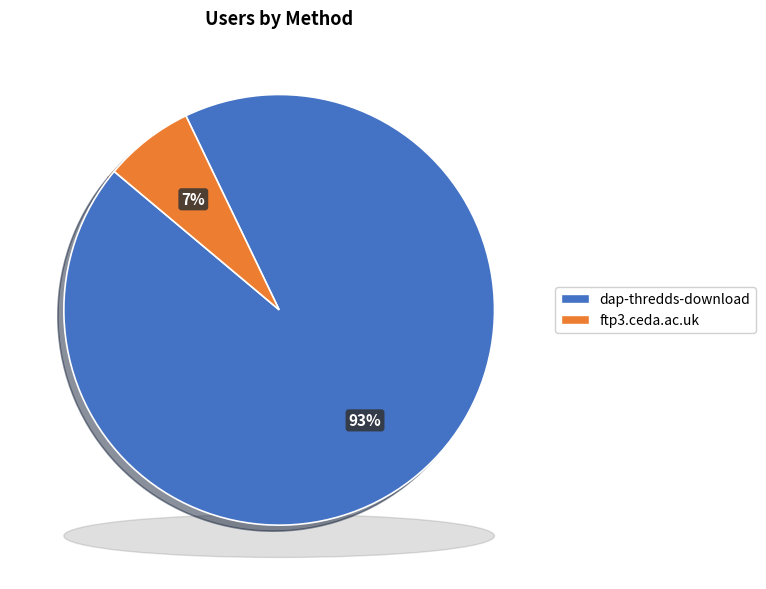

What percentage is the ftp3.ceda.ac.uk slice, to the nearest percent?

7%